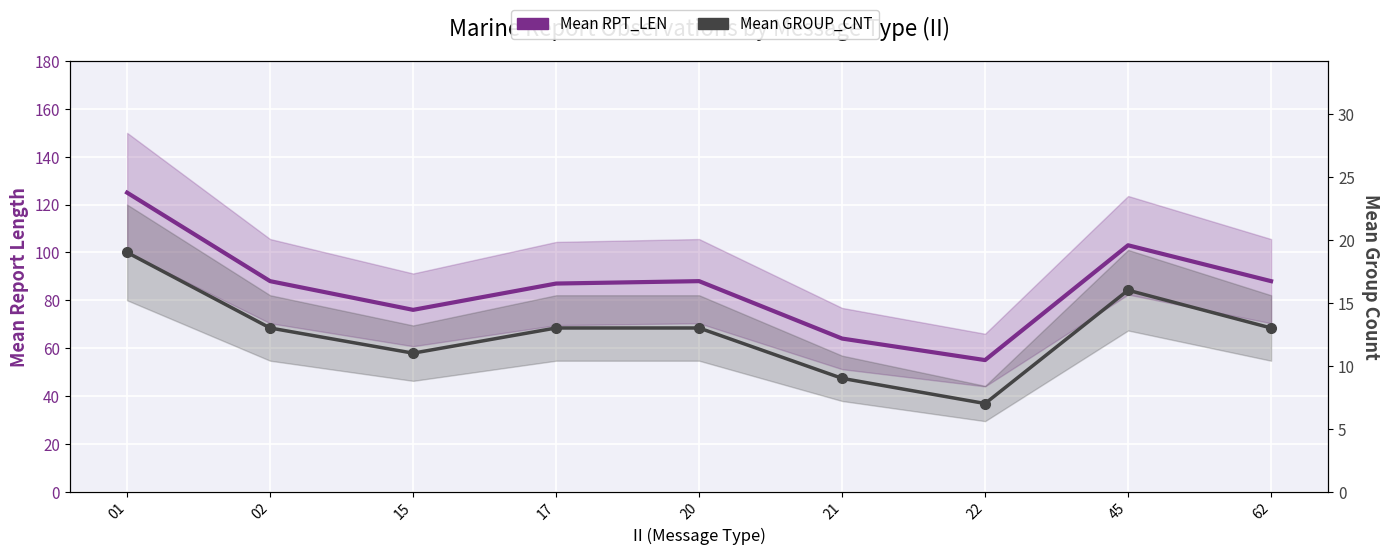

What is the total value across all series at 17?

100